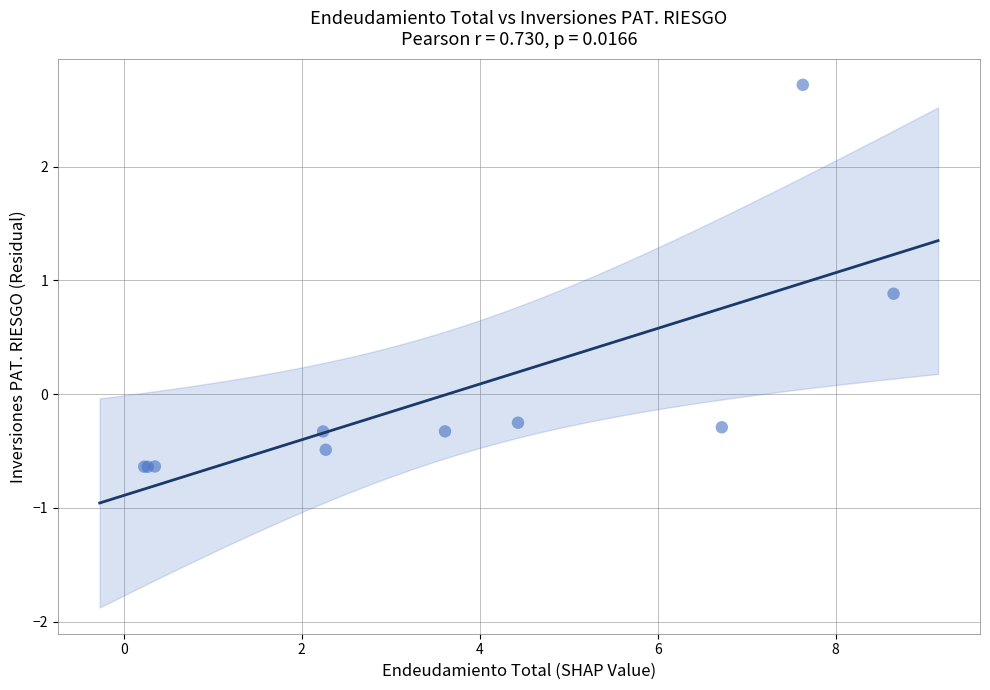

What Y value in the scatter plot is closest to 1?

0.9